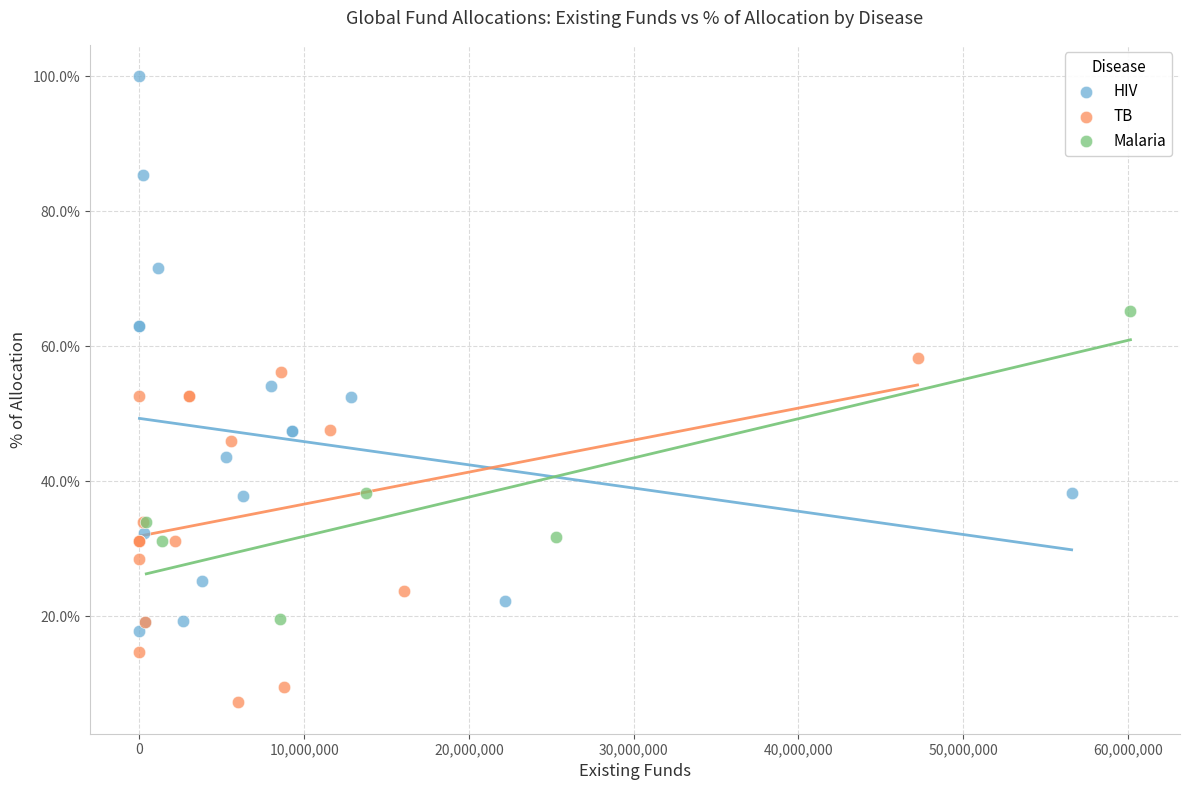

What are all the series names shown in the legend?

HIV, TB, Malaria